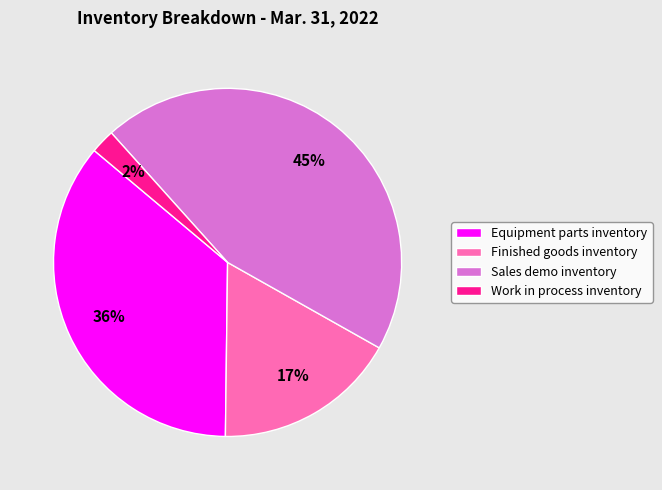

Approximately how many times larger is the value at Sales demo inventory compared to Equipment parts inventory?

1.2